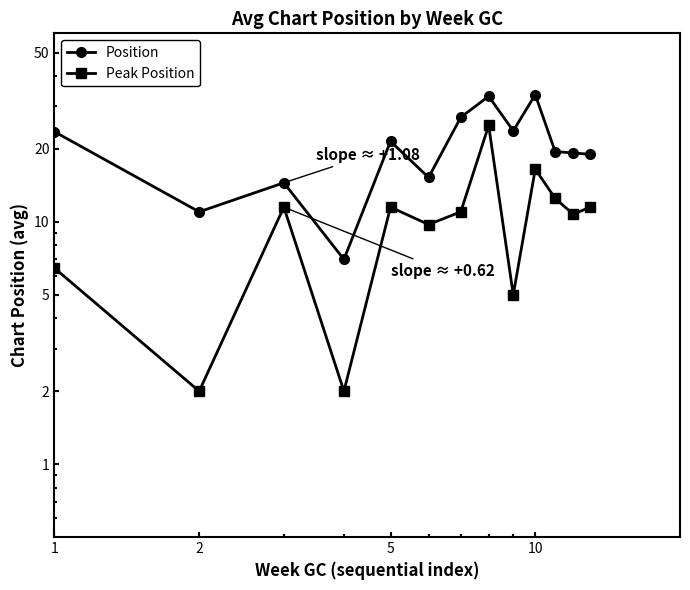

True or false: Position and Peak Position cross at least once.

False